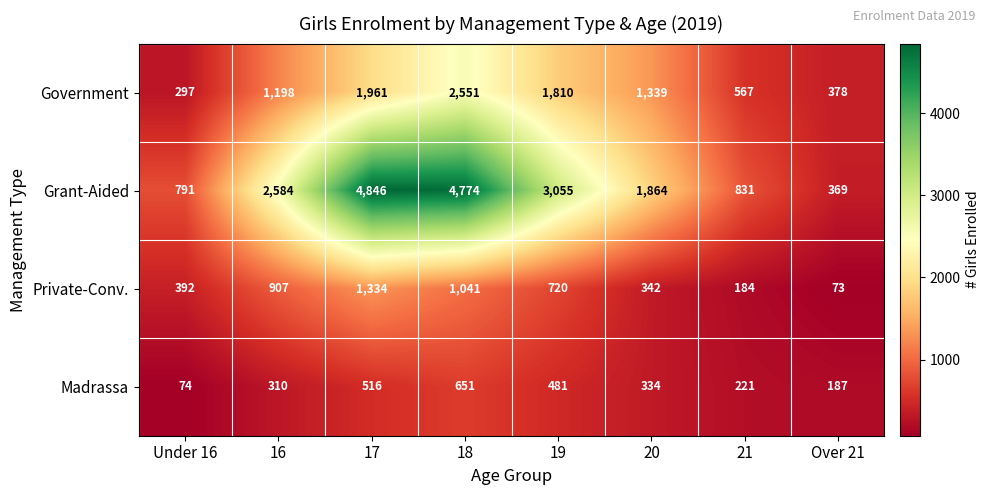

Count the number of categories in the chart.

8